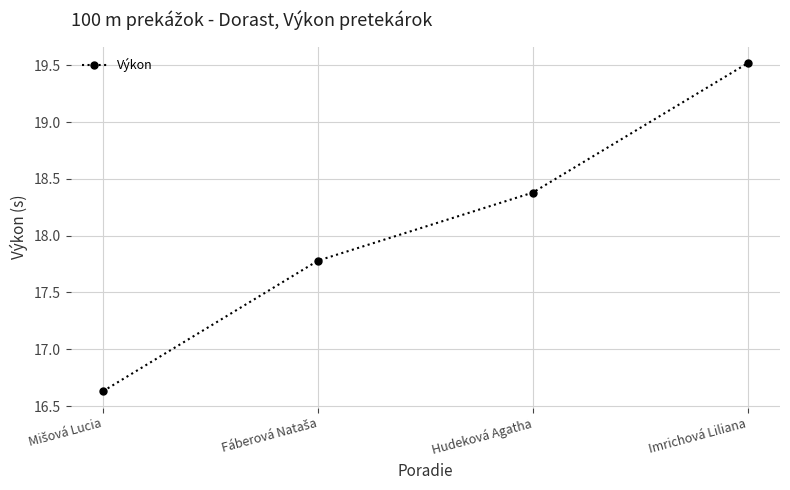

How many values exceed 18?

2